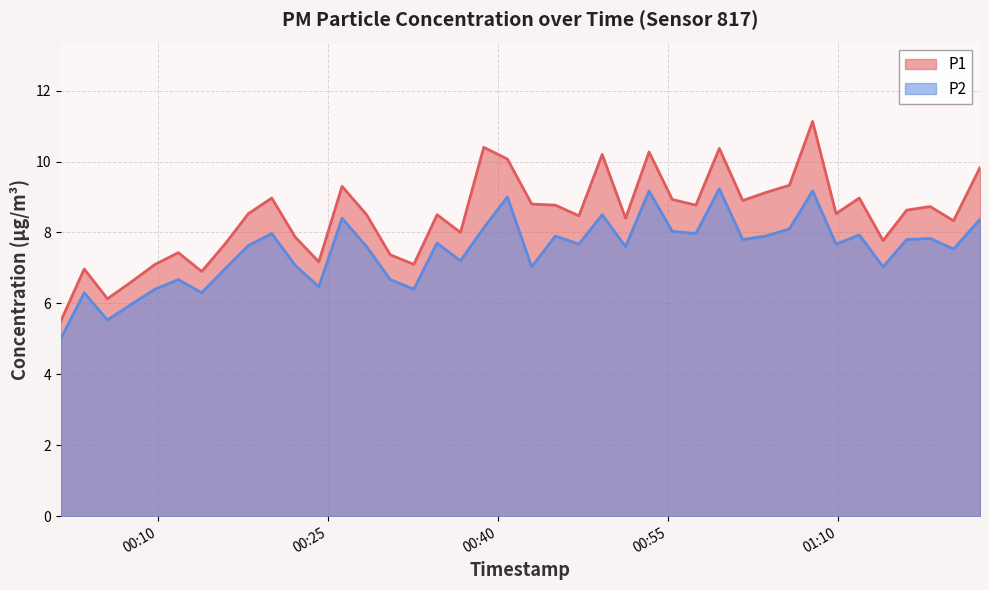

Is it true that P1 equals 17.2 at 2023-05-10T00:38:46?

False